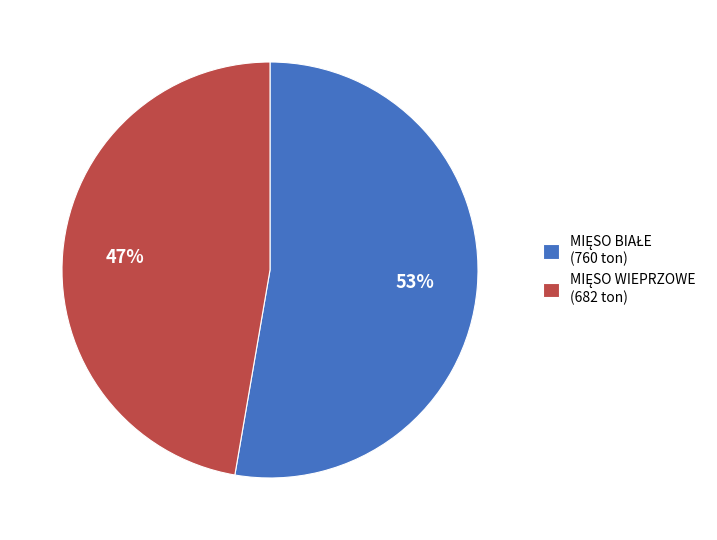

To the nearest percent, what is the average slice percentage?

50%